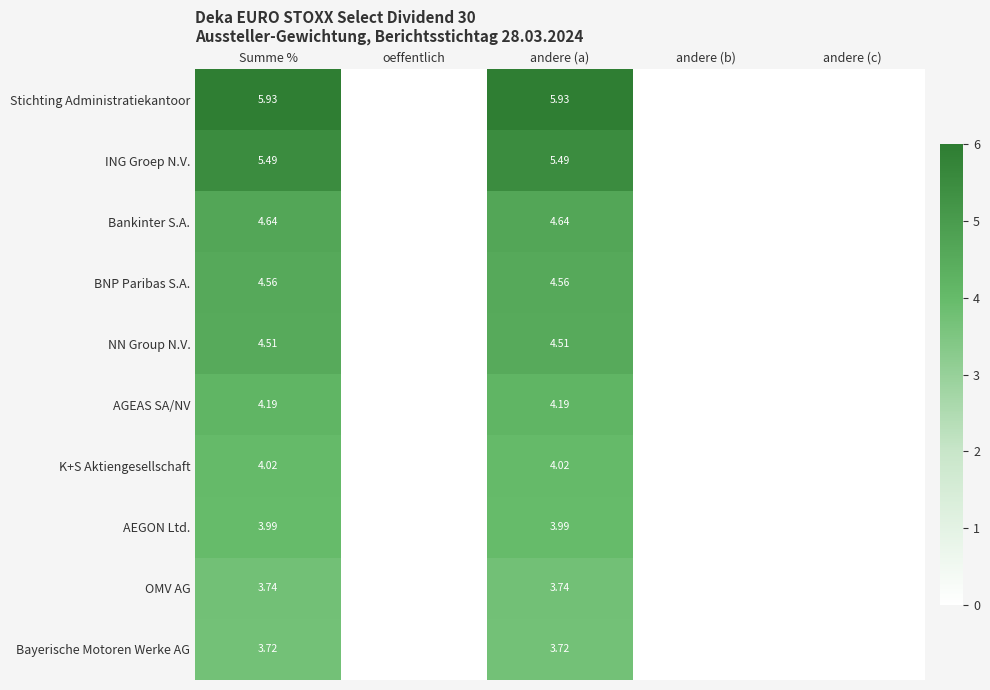

Is the value of BNP Paribas S.A. at andere (a) greater than the value of K+S Aktiengesellschaft at andere (a)?

Yes